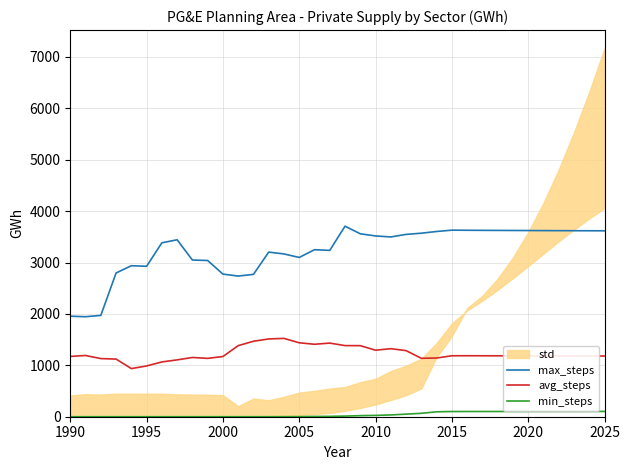

What is the maximum value for avg_steps?

1523.9